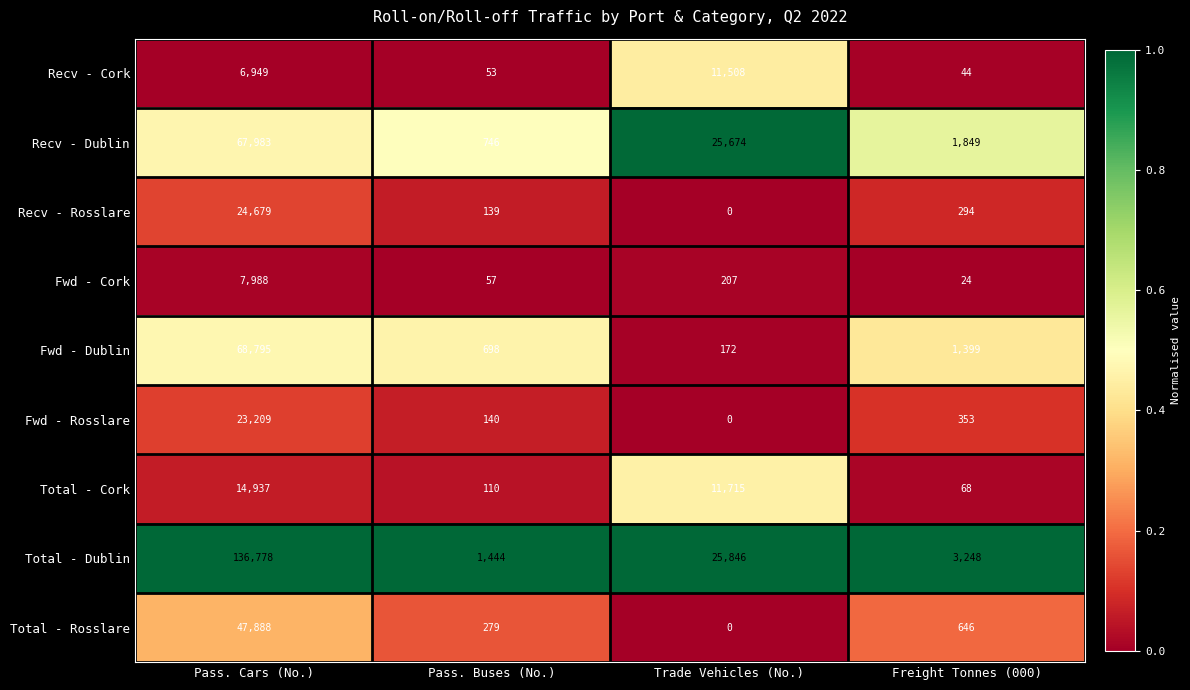

At which label does Recv - Dublin first exceed 25674?

Pass. Cars (No.)